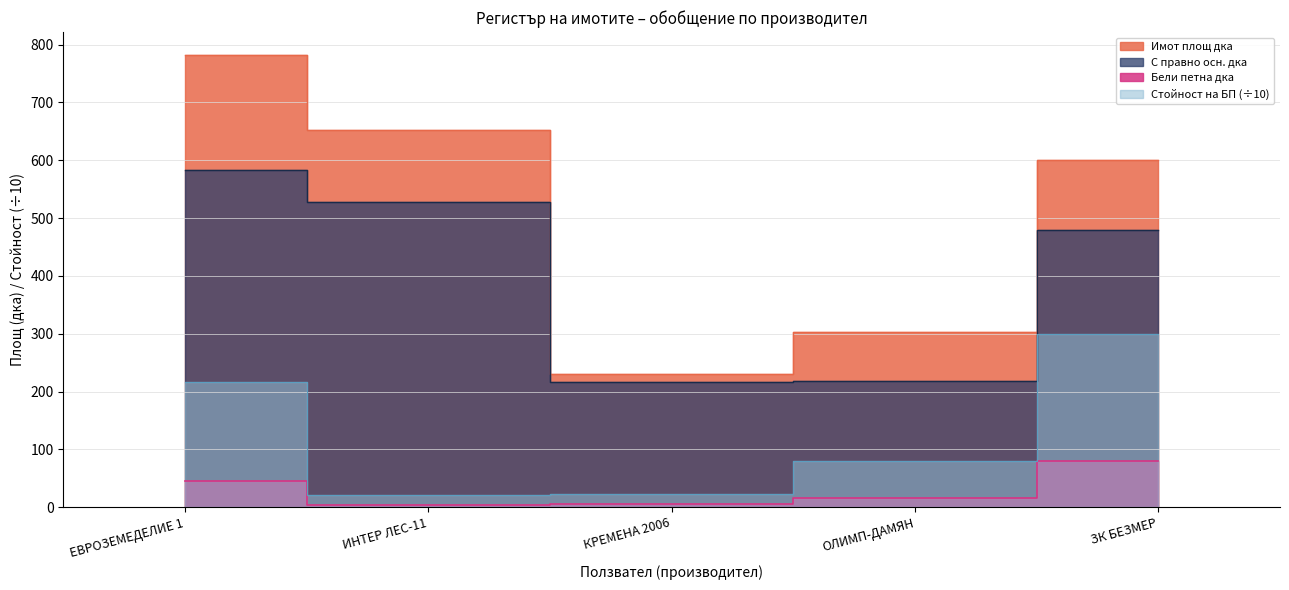

Does the chart display data point markers on the line(s)?

No